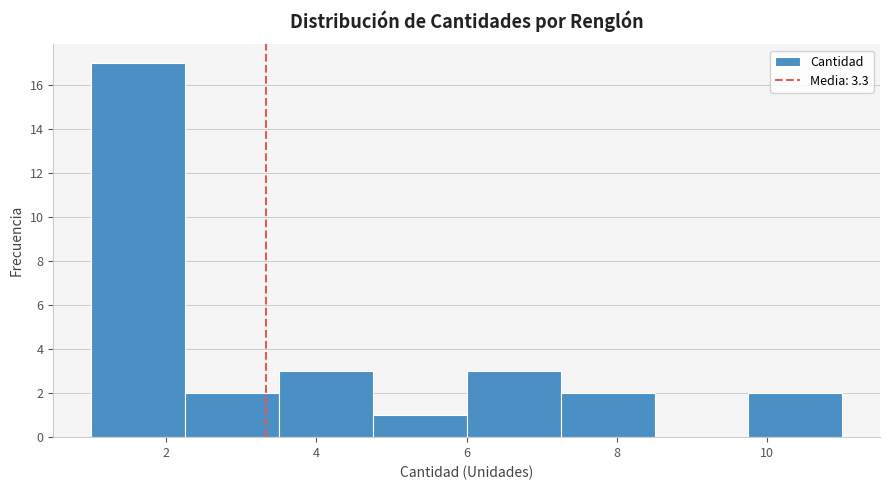

What is the height of the bar covering 6.00 to 7.25 on the x-axis? Neither the bar edges nor the heights are printed on the chart, so give them approximately, as read against the axes.

3